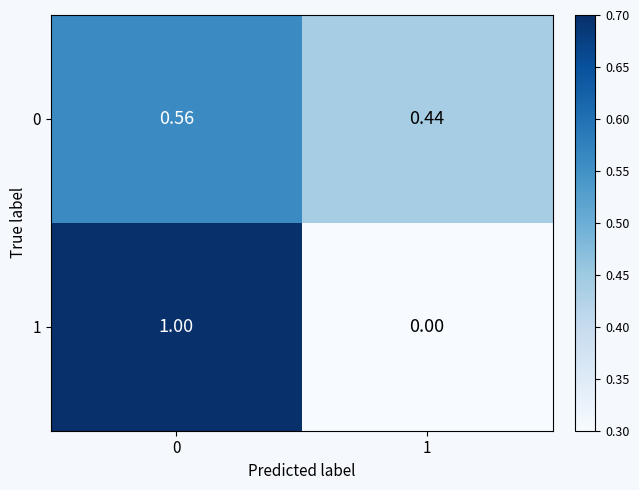

Is the value of 1 at 1 greater than the value of 0 at 0?

No